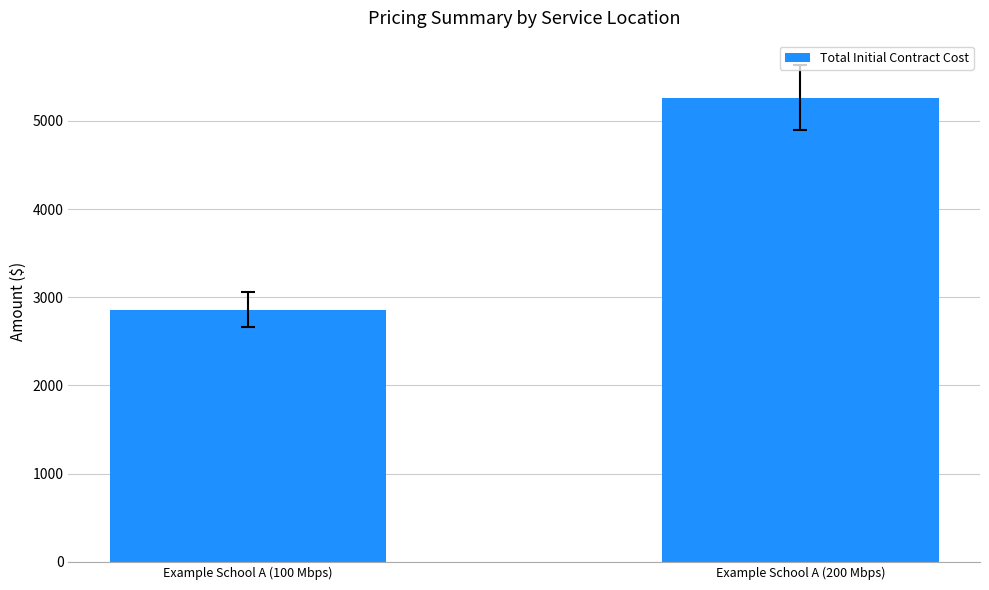

Reading left to right, extract all data points from this chart.

Example School A (100 Mbps)=2860	Example School A (200 Mbps)=5260